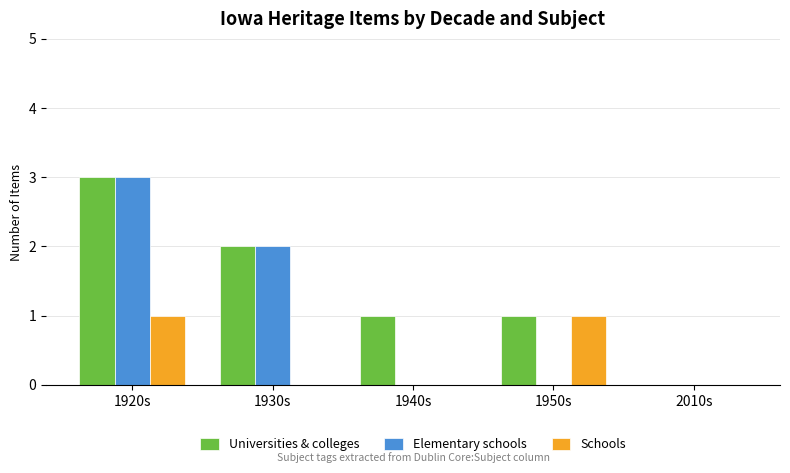

What is the sum of all Universities & colleges values?

7